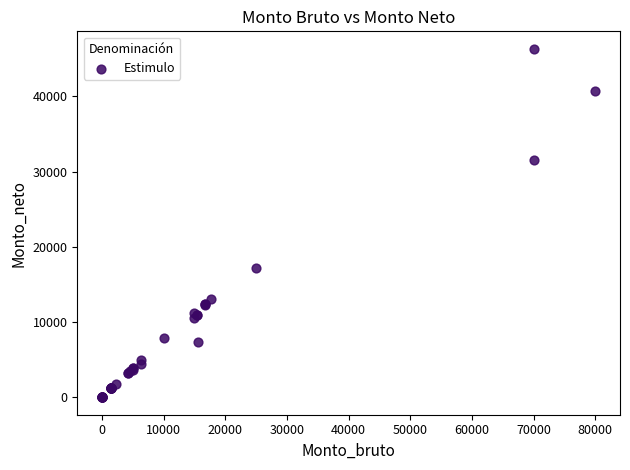

What Y value in the scatter plot is closest to 23156?

17166.4